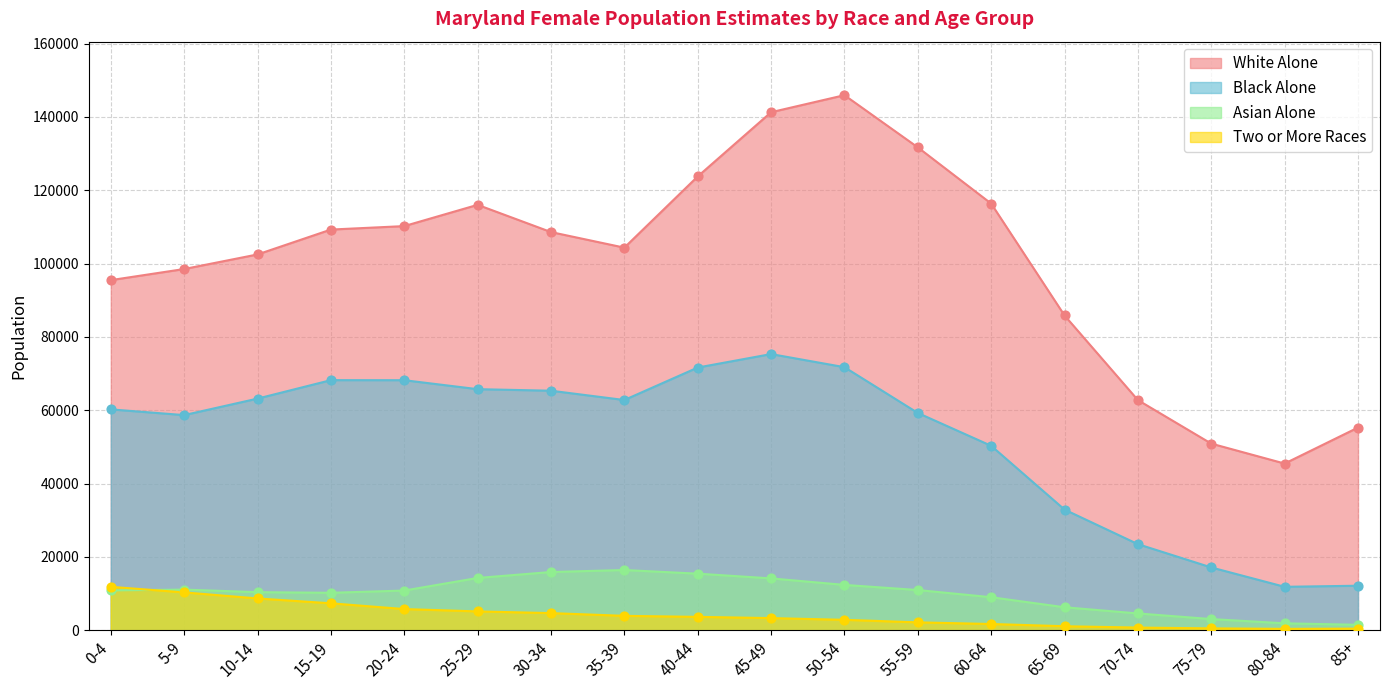

Which series has the largest Y range (max minus min)?

White Alone